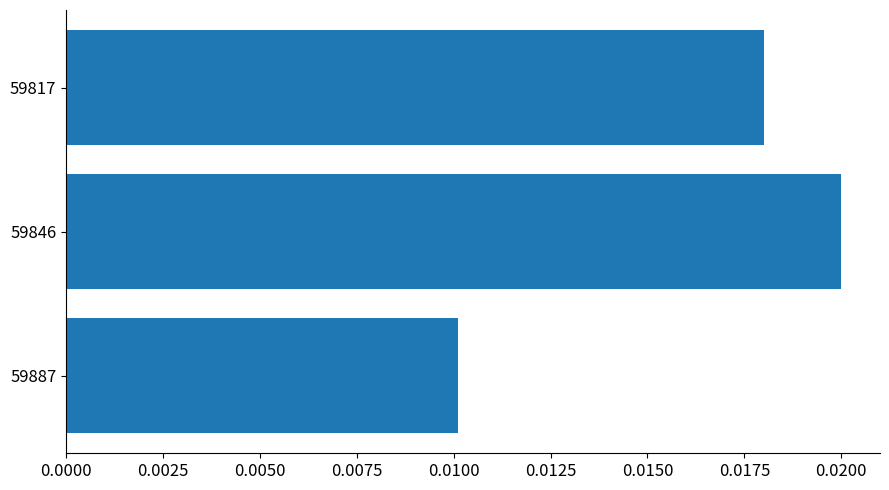

Which category has the highest value across all series?

59846